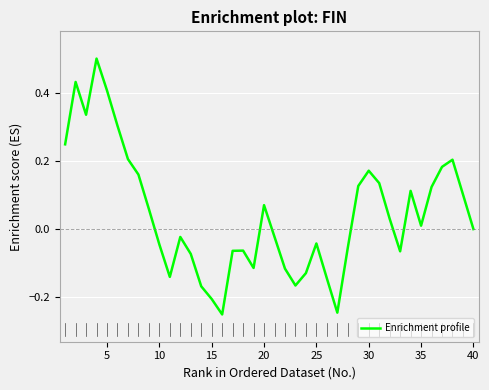

What is the difference between the maximum and minimum values?

0.8